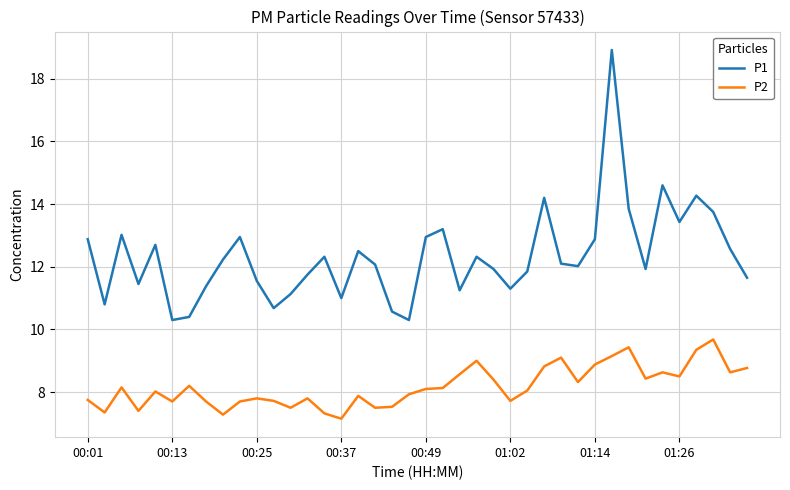

What is the maximum value shown in the chart?

18.9